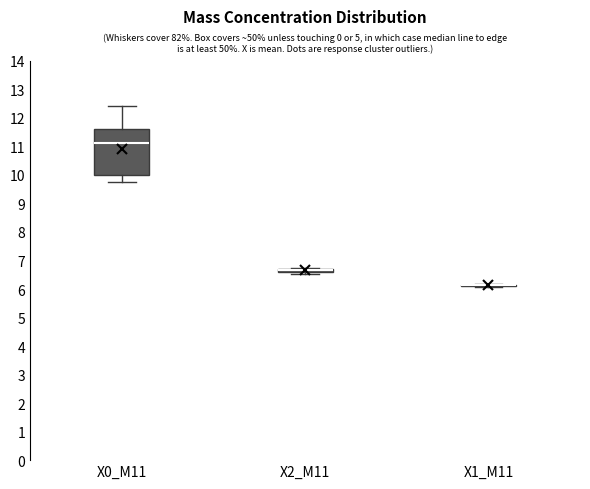

Comparing the boxes themselves (not the whiskers), which one is the tallest?

X0_M11